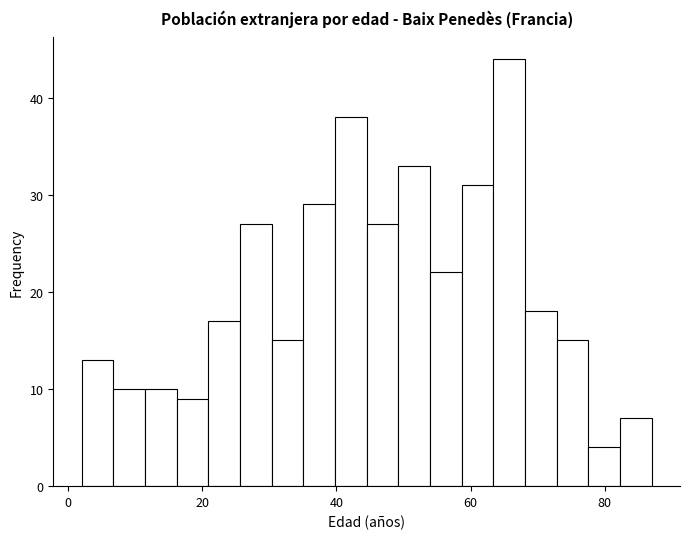

Around what value on the x-axis is the tallest bar? Give the approximate position of its centre, as read against the axis.

66